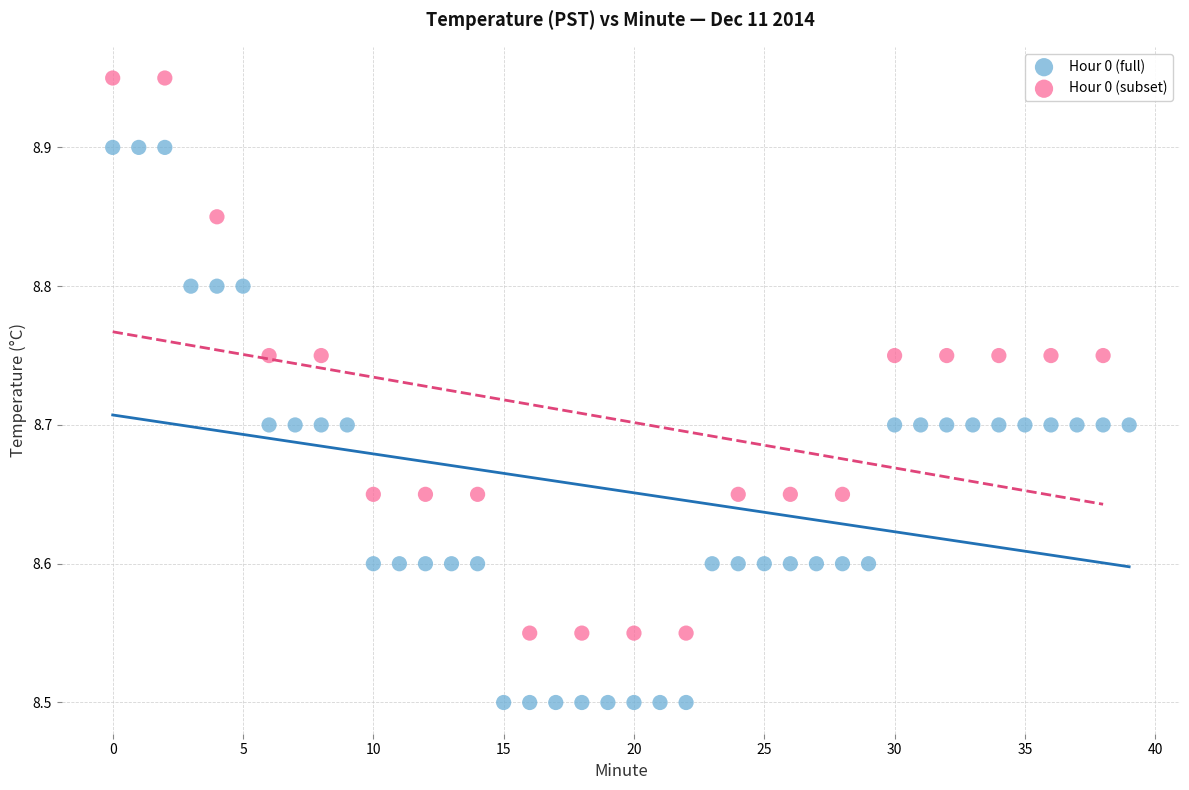

Which series contains the lowest Y value?

Hour 0 (full)